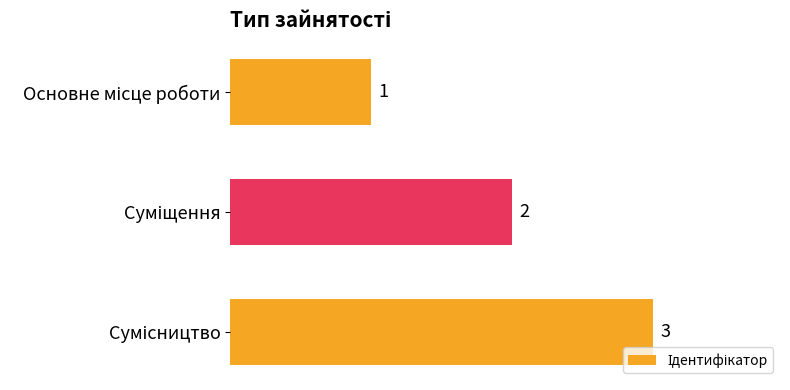

What is the sum of all values?

6